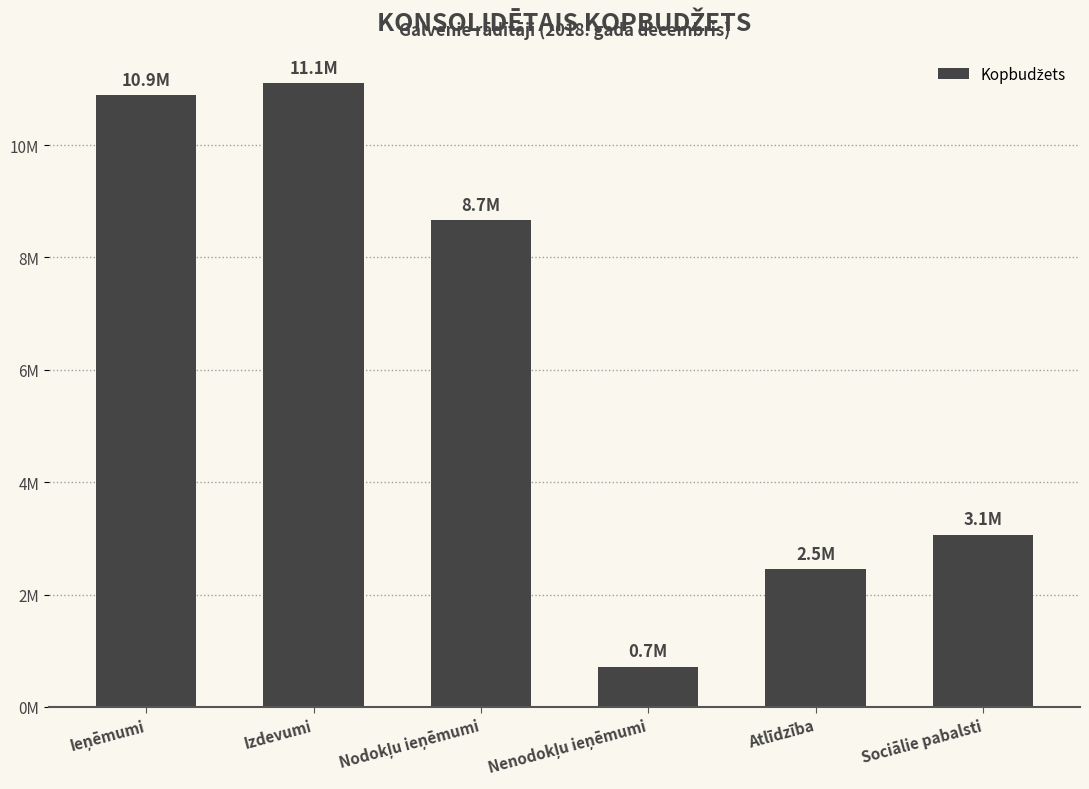

Are the bars horizontal?

No